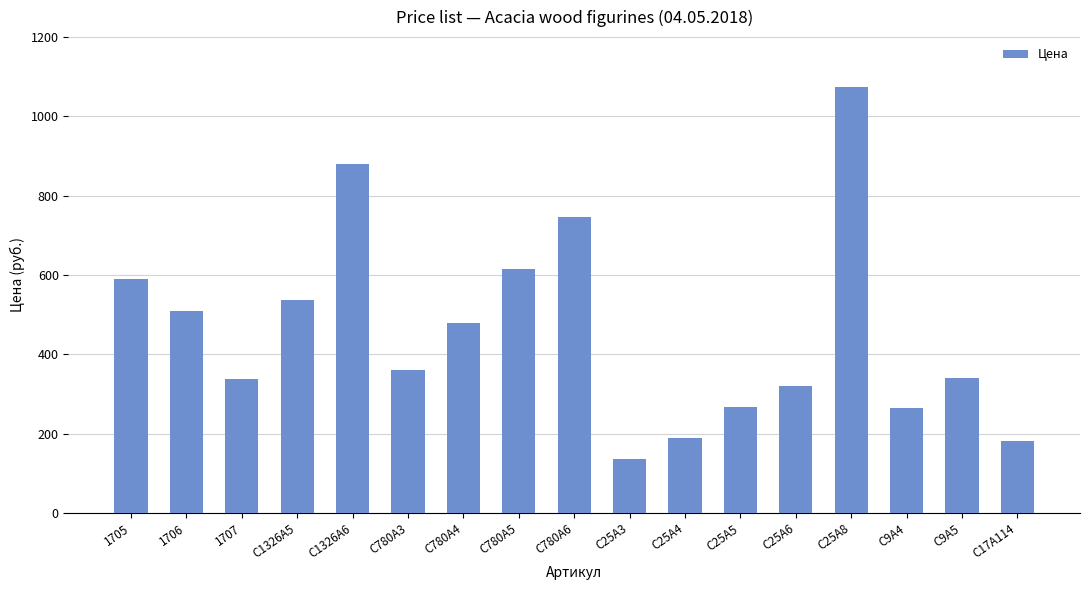

What is the ratio of the value at C780A4 to the value at C9A4?

1.8